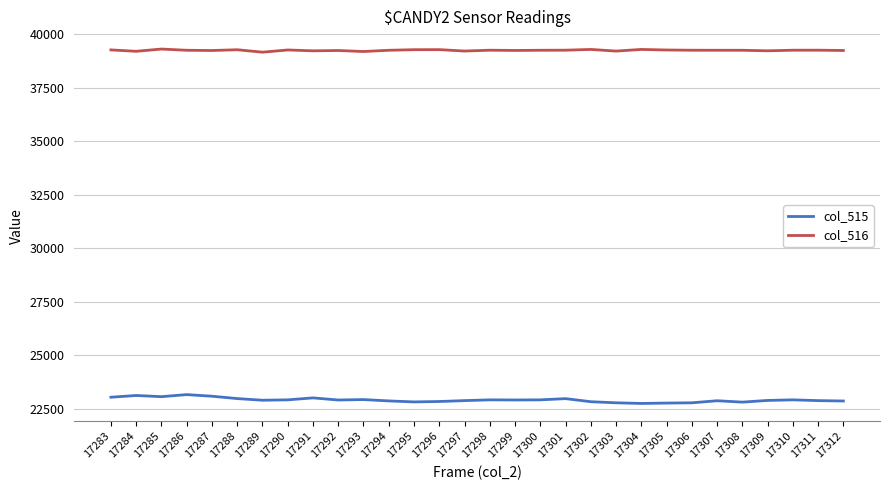

What is the spread (max minus min) of values at 17300?

16332